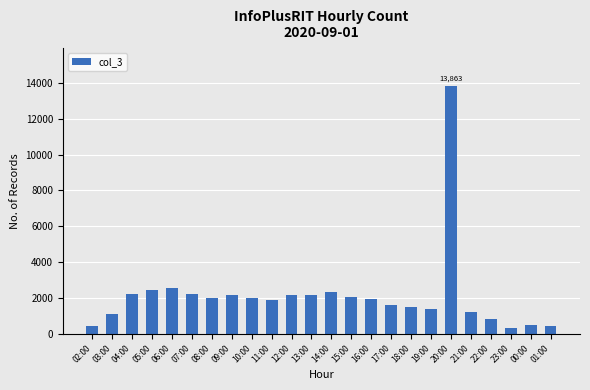

How many bars are there in total?

24